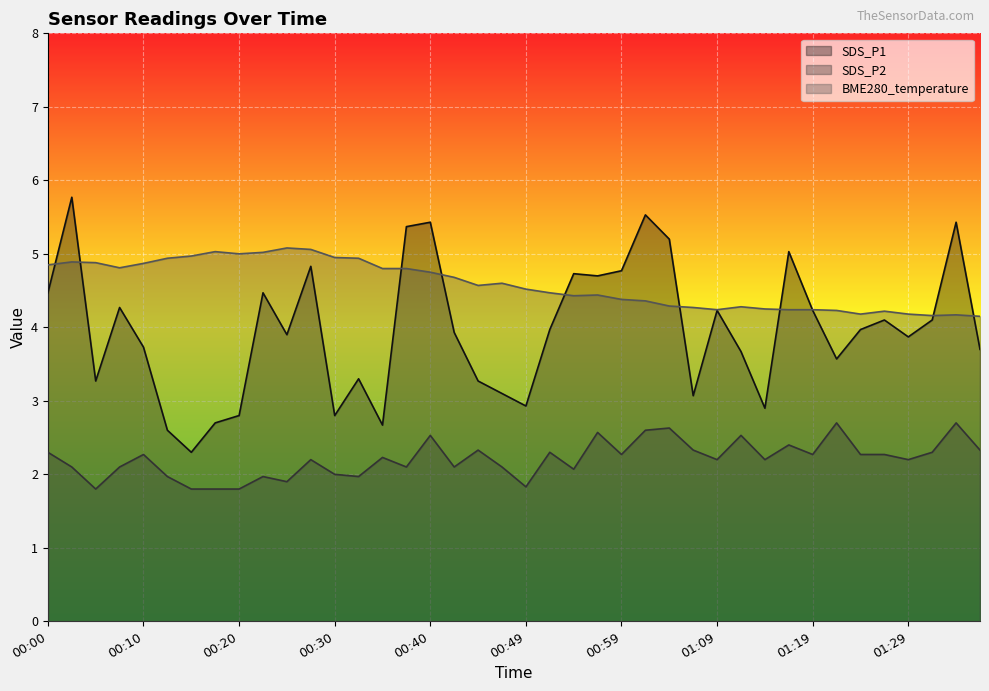

What is the average value of the SDS_P1 series?

4.0